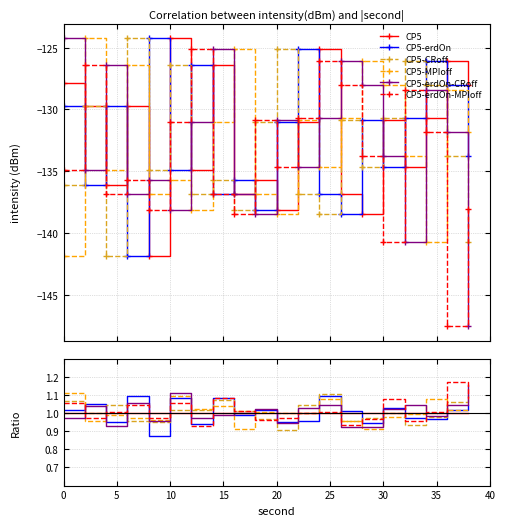

Count the number of categories in the chart.

20